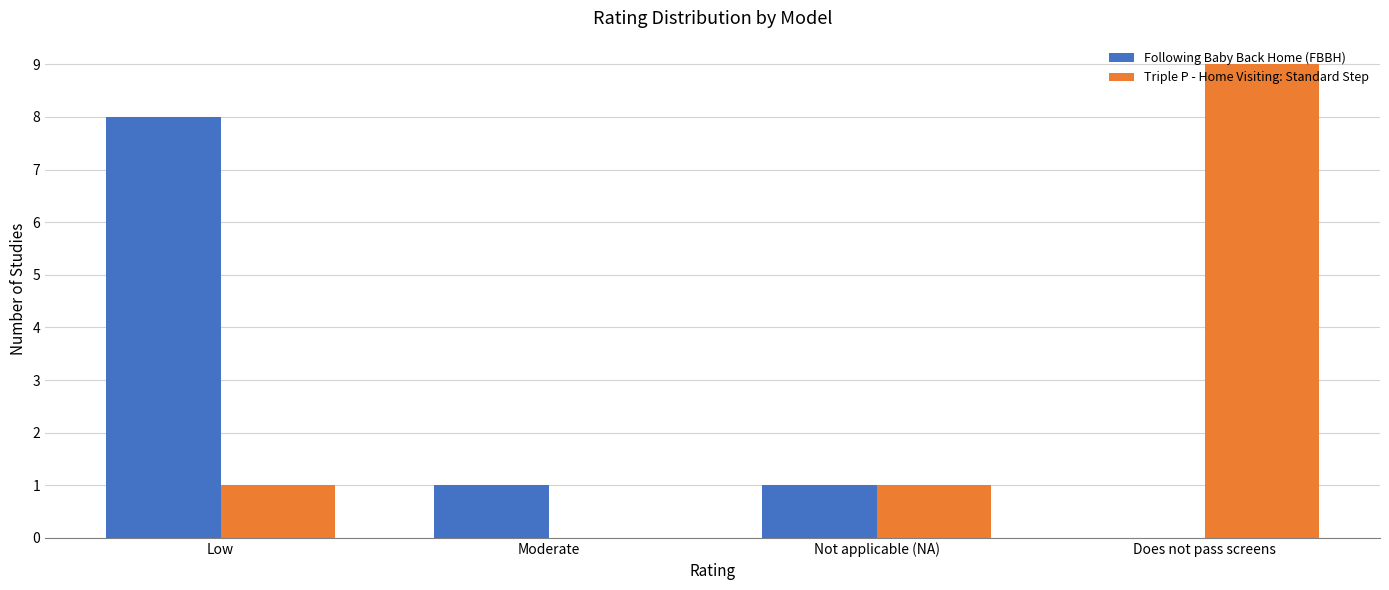

What is the sum of all Following Baby Back Home (FBBH) values?

10